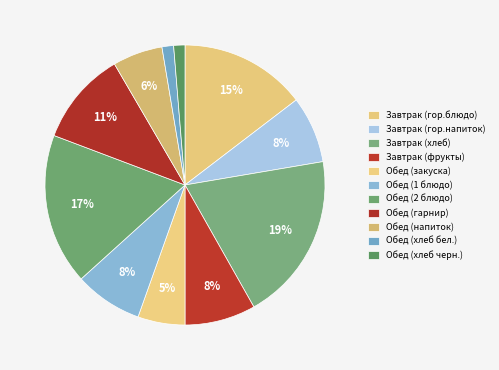

To the nearest percent, what is the average slice percentage?

9%